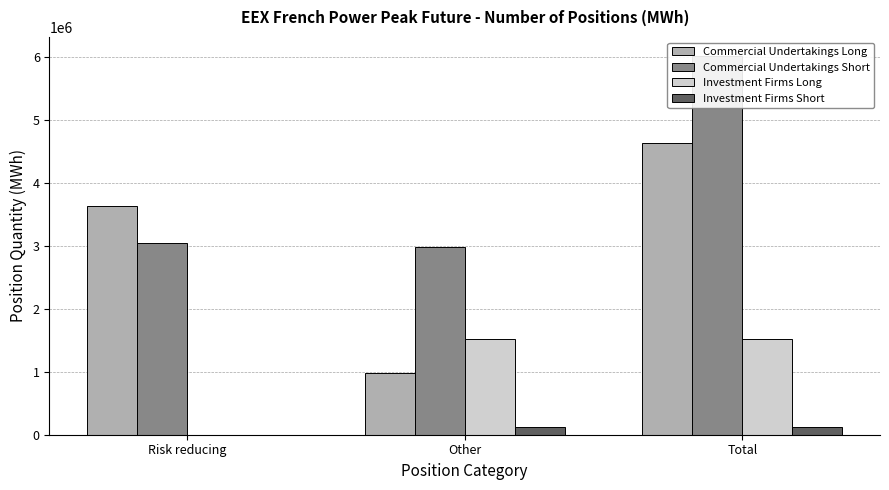

What is the approximate value of Commercial Undertakings Long at Total, to the nearest 10?

4623300